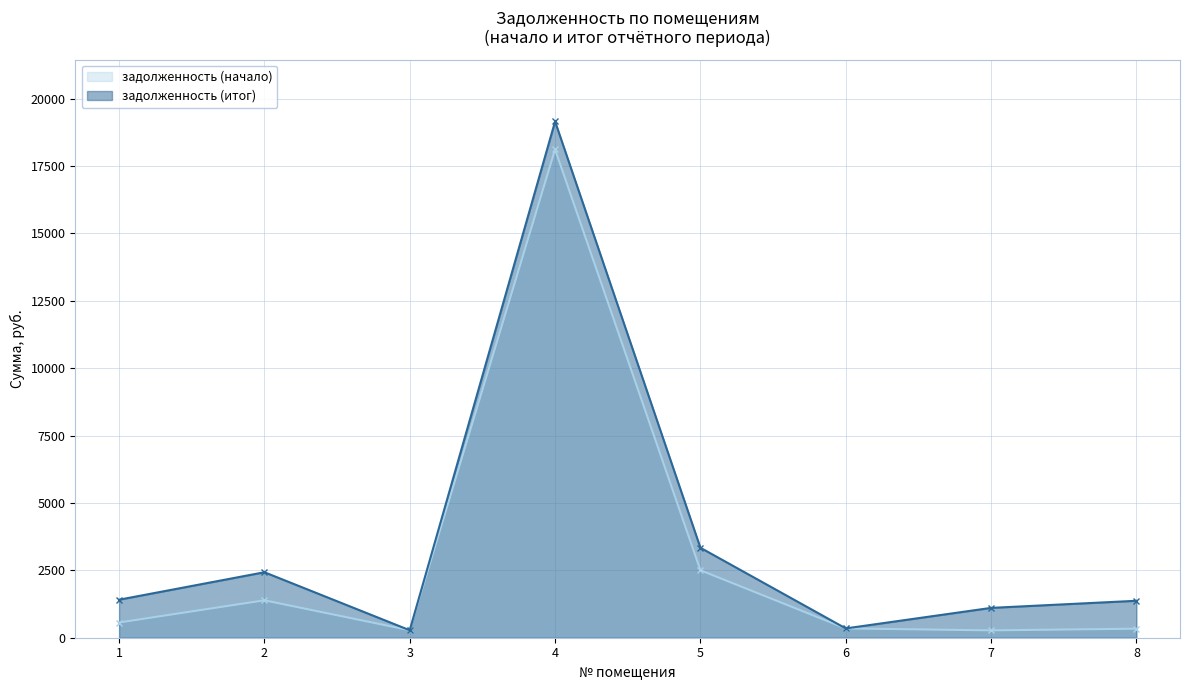

How many interior local peaks does the задолженность (начало) series have?

2